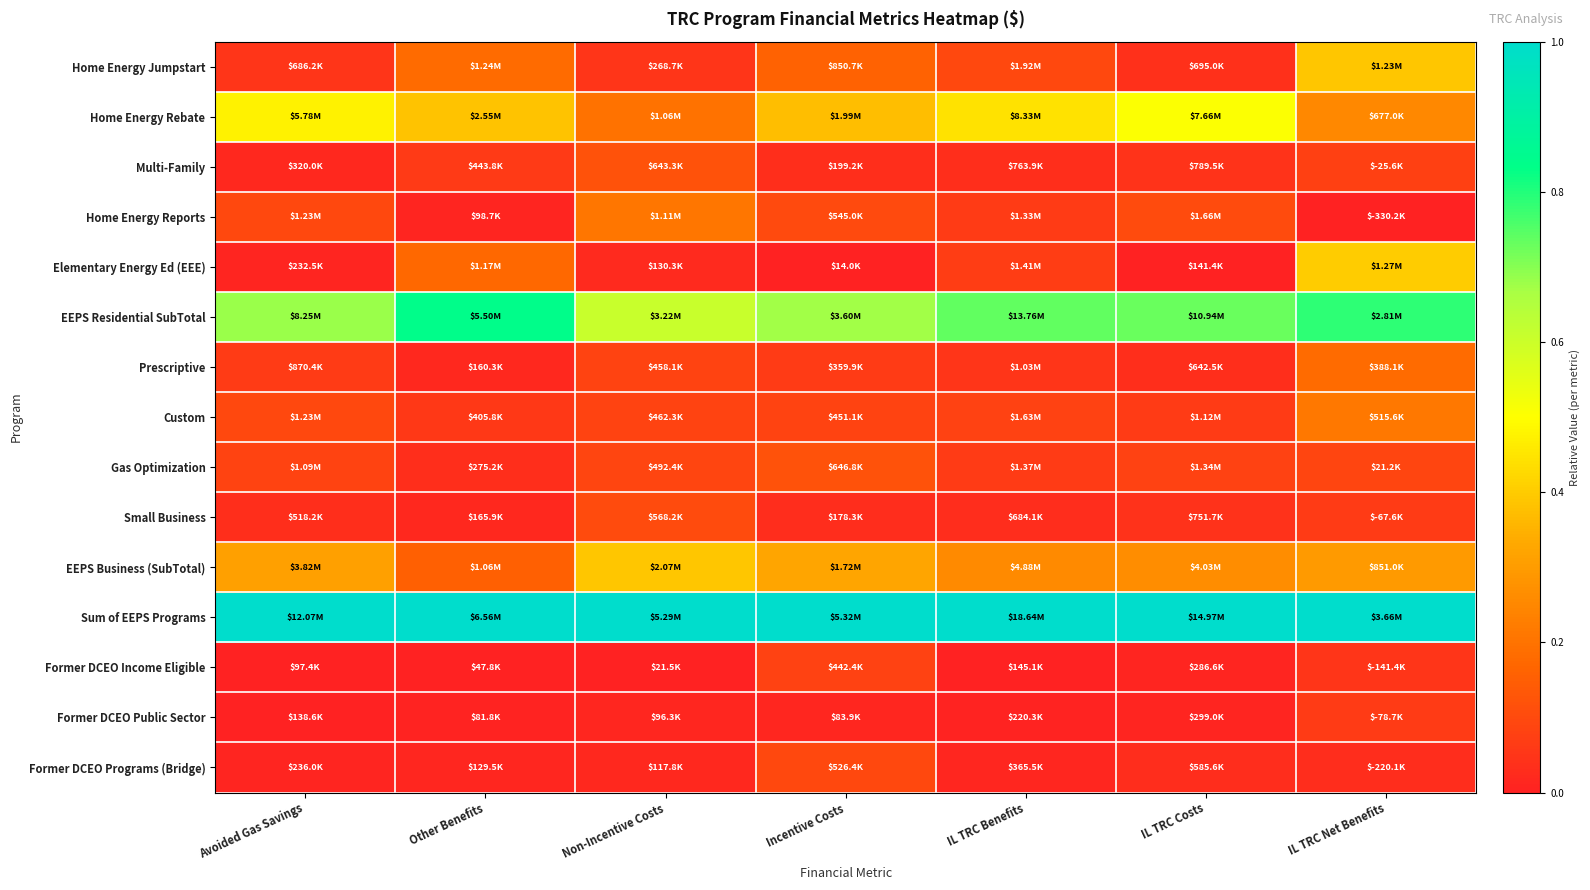

At which category does the chart reach its minimum across all series?

IL TRC Net Benefits